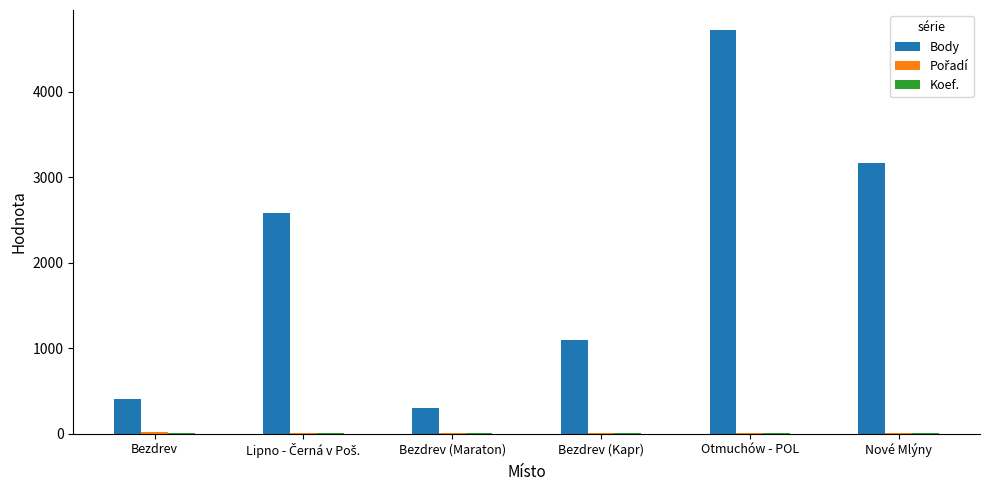

What is the maximum value shown in the chart?

4721